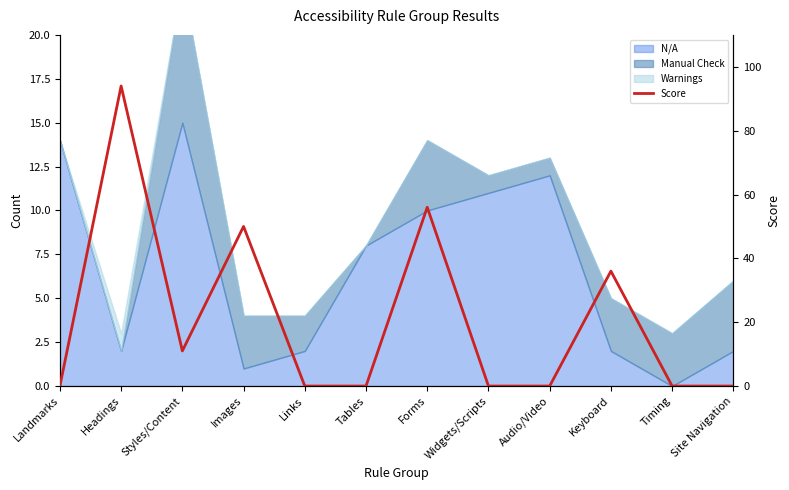

What is the maximum value shown in the chart?

94